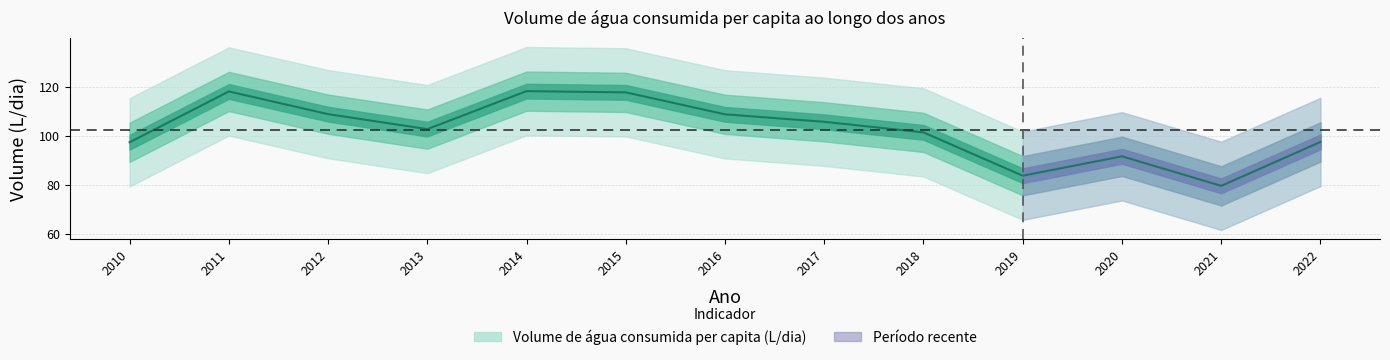

What is the ratio of the value at 2010 to the value at 2013?

0.9